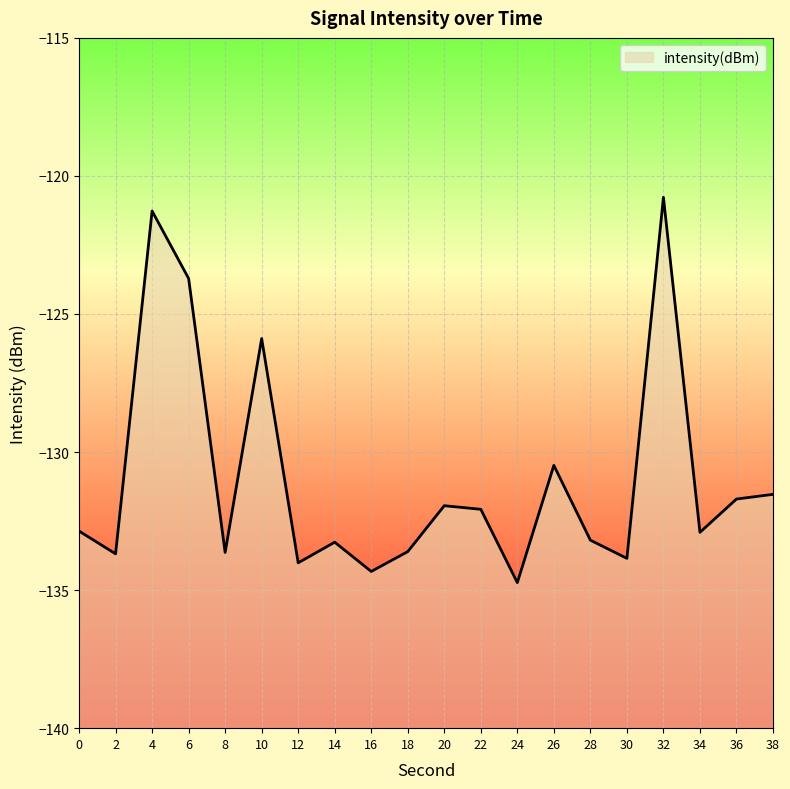

List the labels in order of value, smallest first.

24, 16, 12, 30, 2, 8, 18, 14, 28, 34, 0, 22, 20, 36, 38, 26, 10, 6, 4, 32